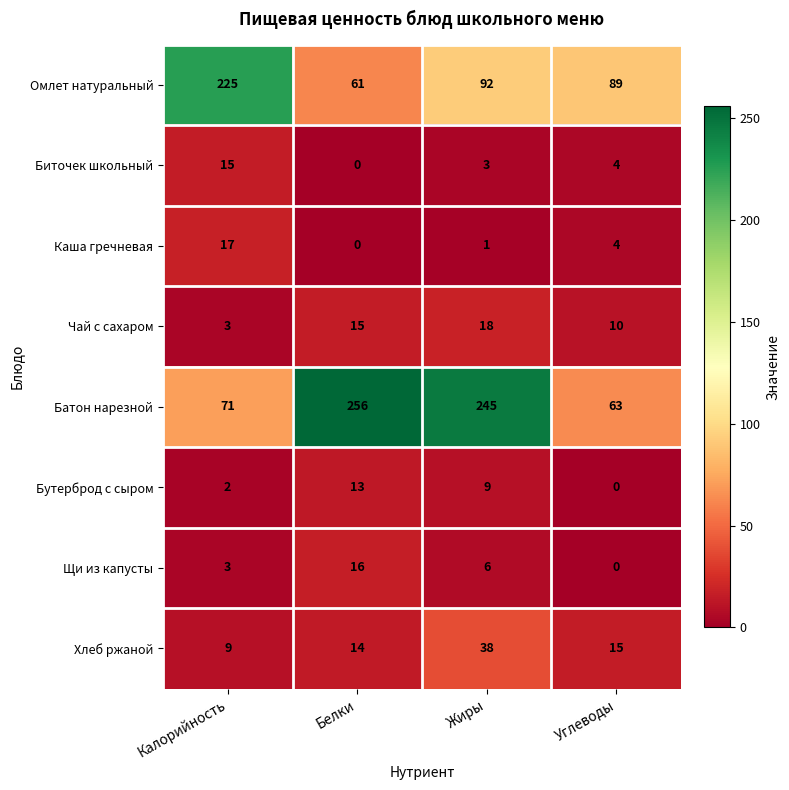

Where does the Хлеб ржаной series first go above 15?

Жиры